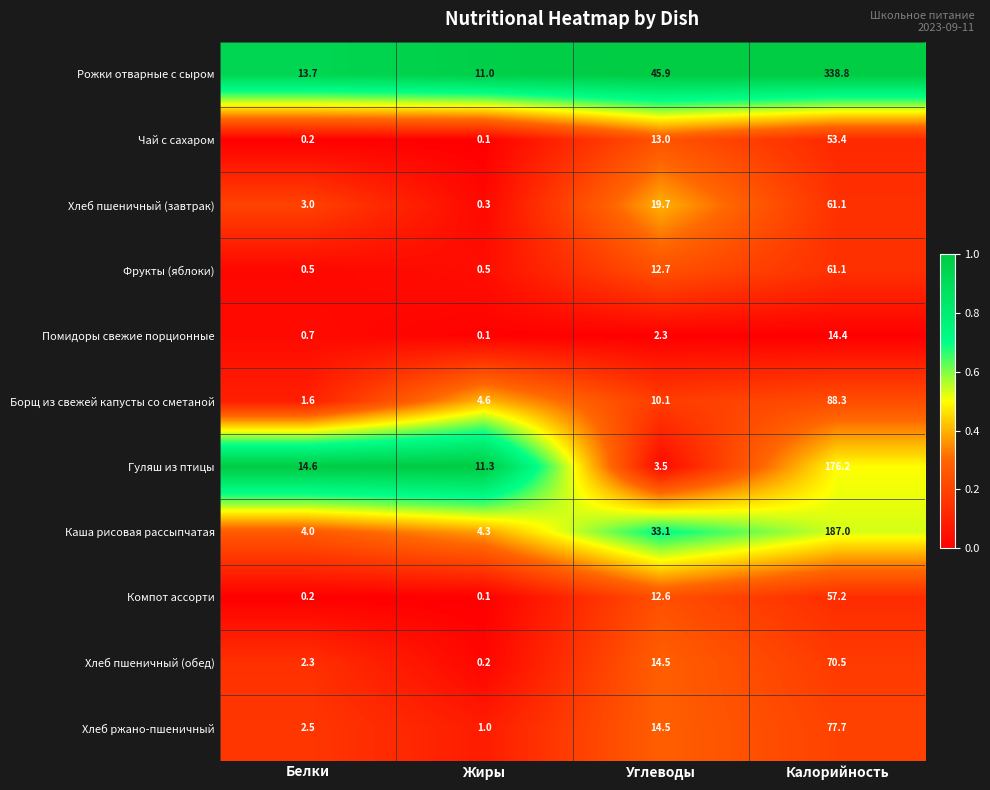

The value of Хлеб ржано-пшеничный at Жиры is 1.0. True or false?

True